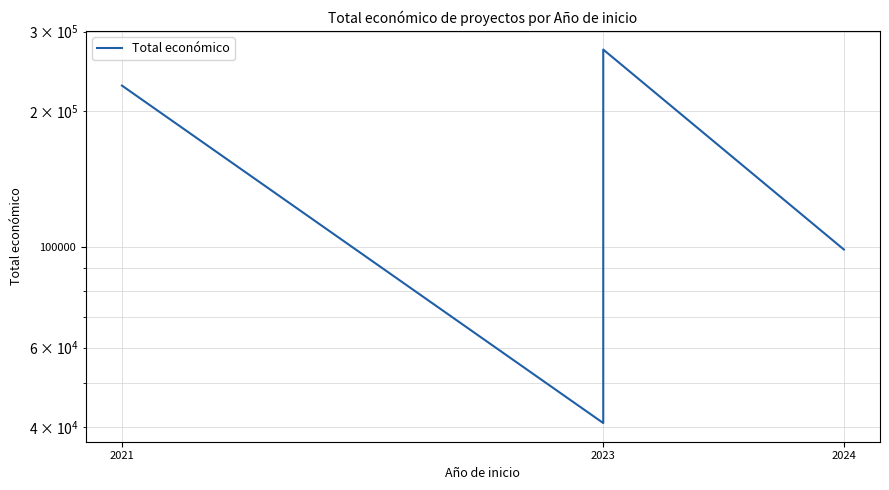

What is the difference between the maximum and minimum values?

233089